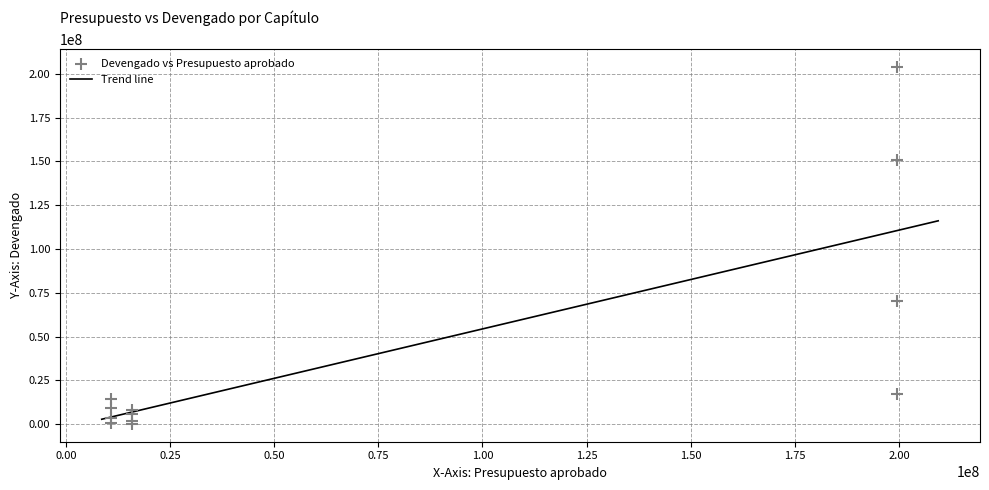

What is the highest value of the Trend line series?

116086168.8